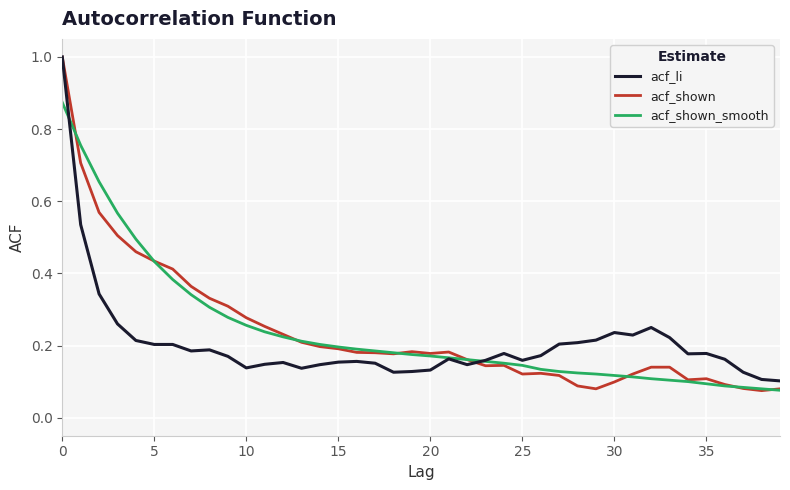

Which series has the largest range (max minus min)?

acf_shown